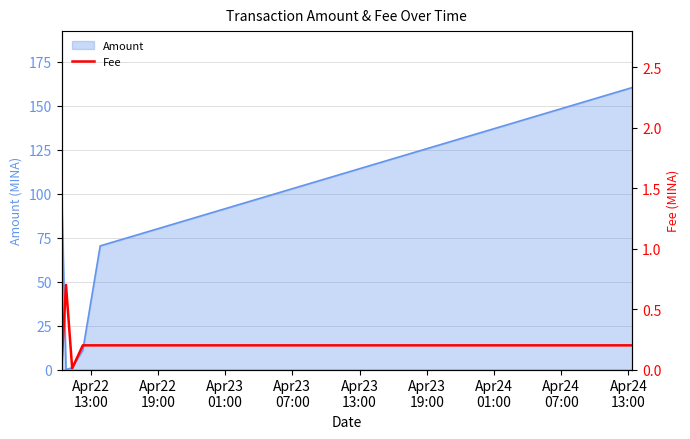

How many lines are shown in the chart?

1